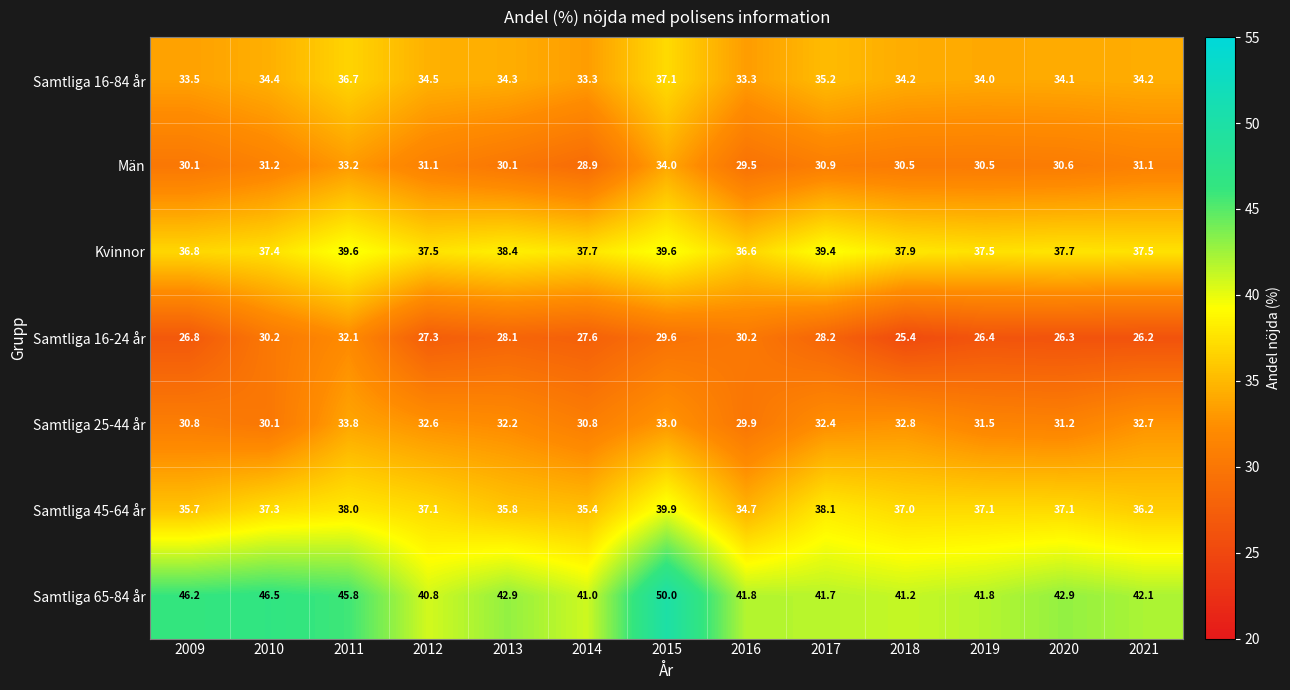

What is the difference between the highest and lowest values at 2015?

20.4